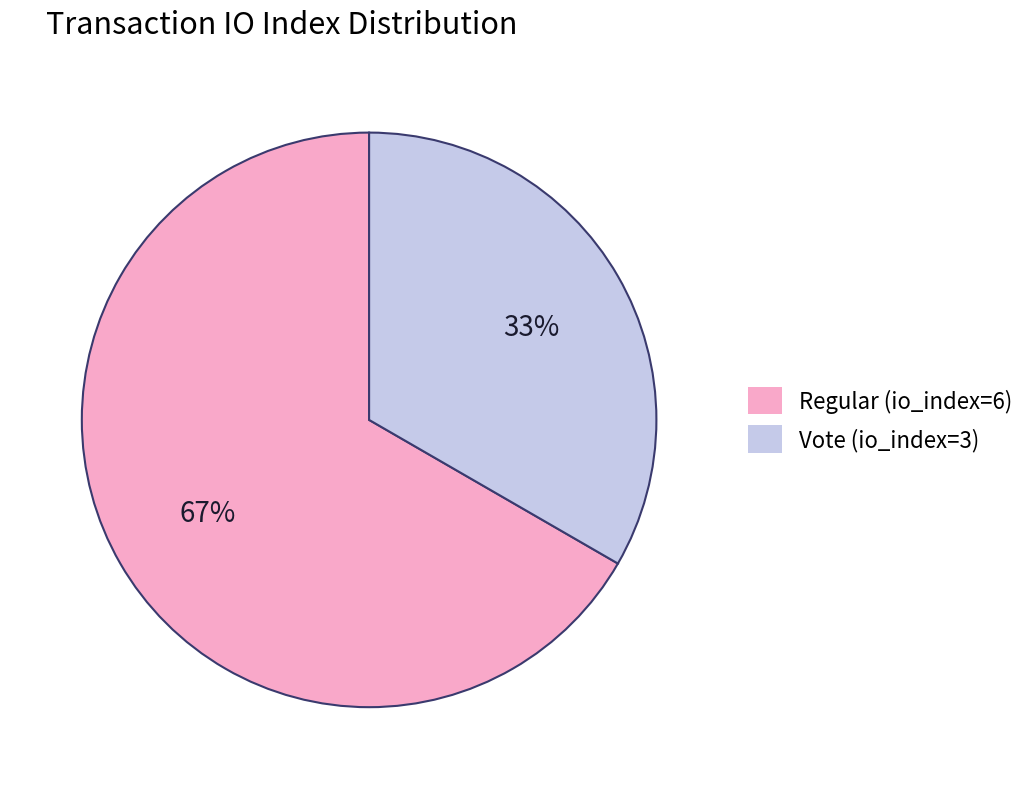

Combined, do Vote (io_index=3) and Regular (io_index=6) account for over 50%?

Yes